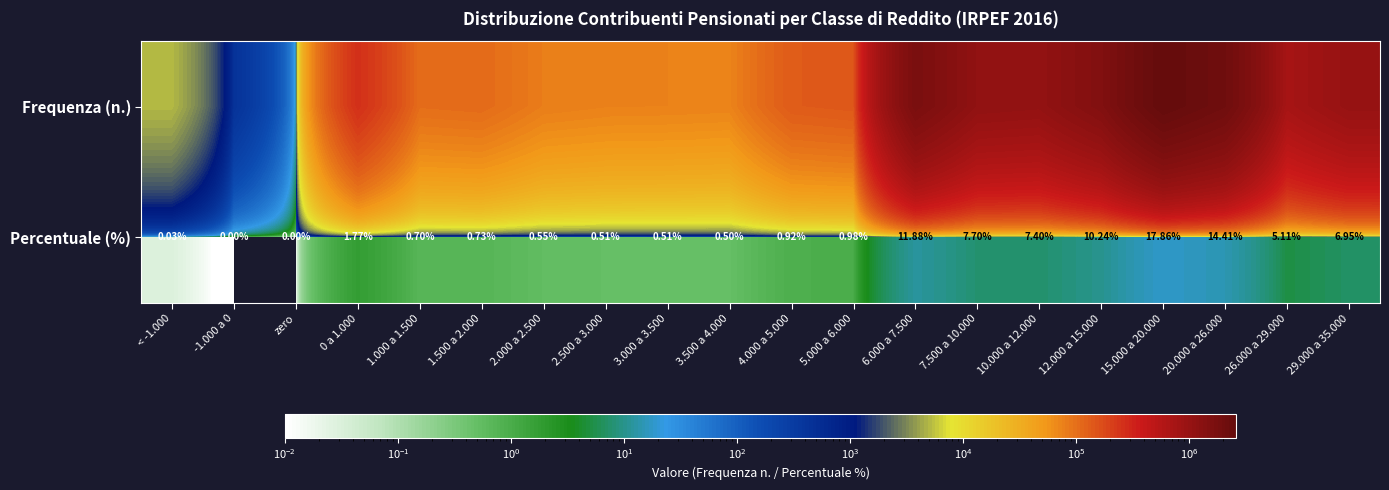

Between zero and 7.500 a 10.000, which is larger?

7.500 a 10.000